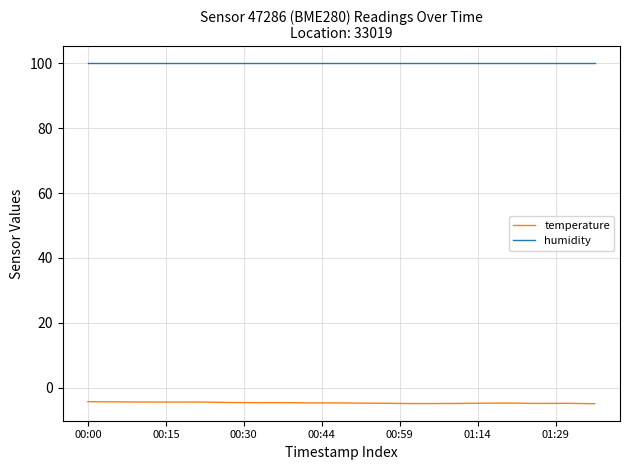

List the series in order of their peak value, highest first.

humidity, temperature